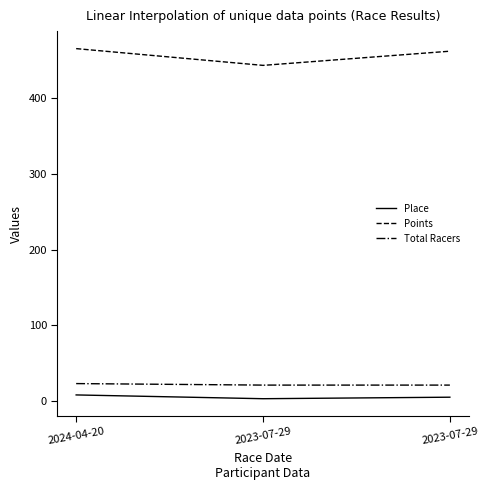

Rank the series by their maximum value, from highest to lowest.

Points, Total Racers, Place